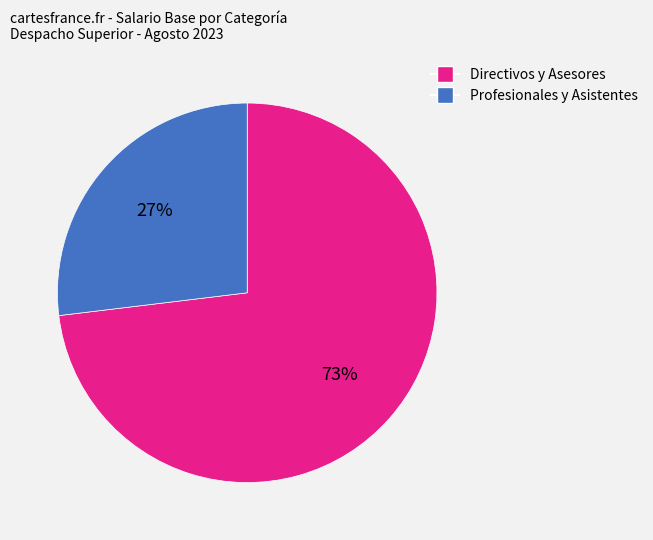

To the nearest percent, what is the difference between the largest and smallest slice percentages?

46%